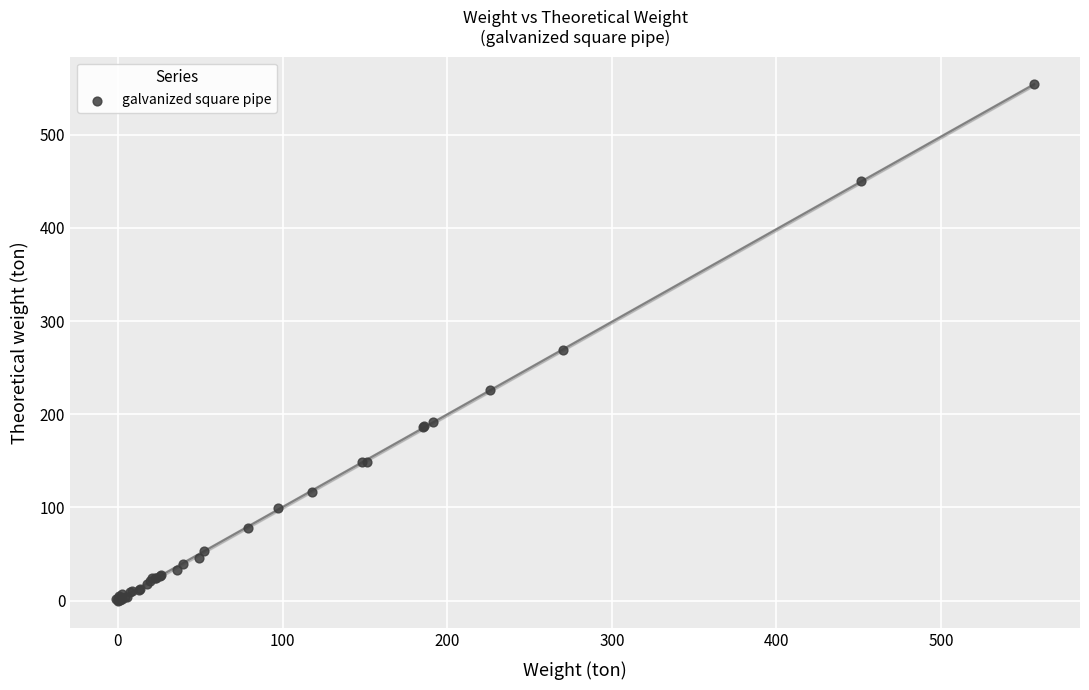

What Y value in the scatter plot is closest to 277?

269.0